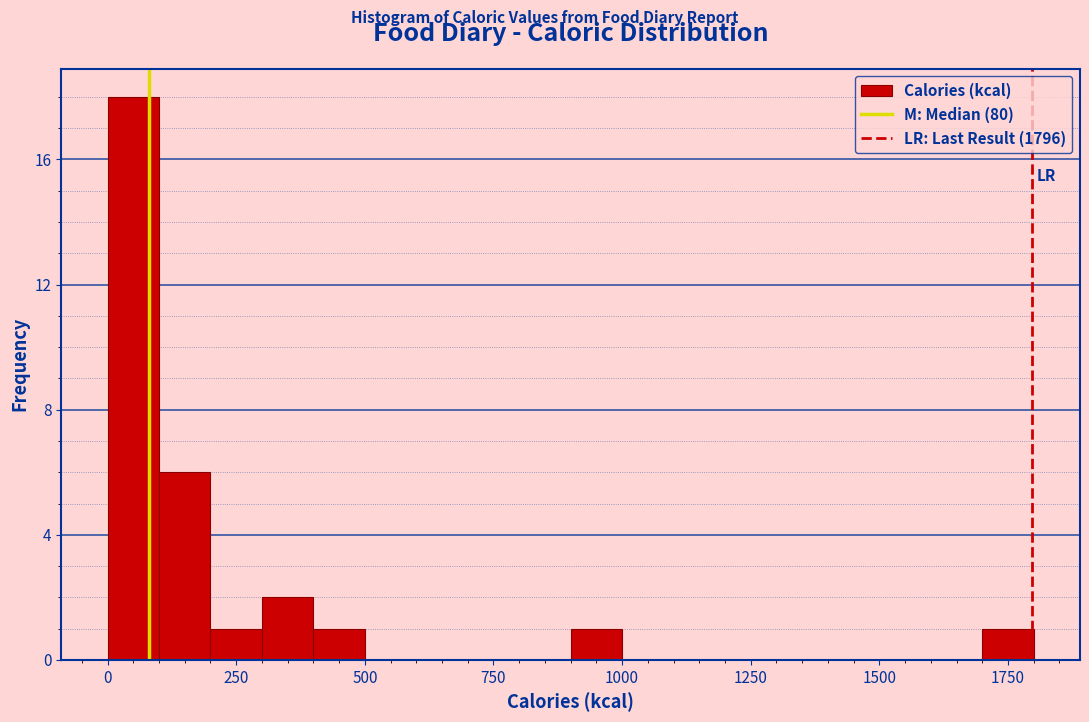

Around what value on the x-axis is the tallest bar? Give the approximate position of its centre, as read against the axis.

50